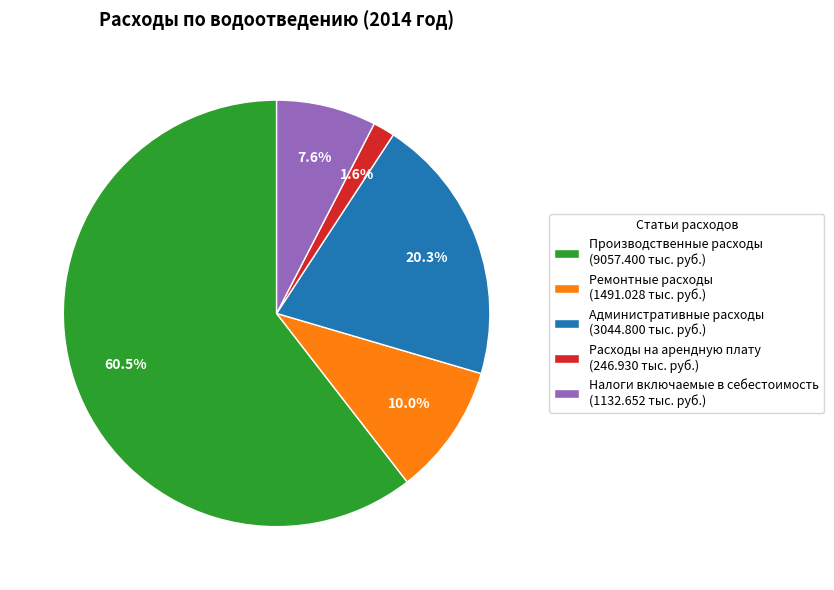

Between Производственные расходы and Расходы на арендную плату, which is larger?

Производственные расходы